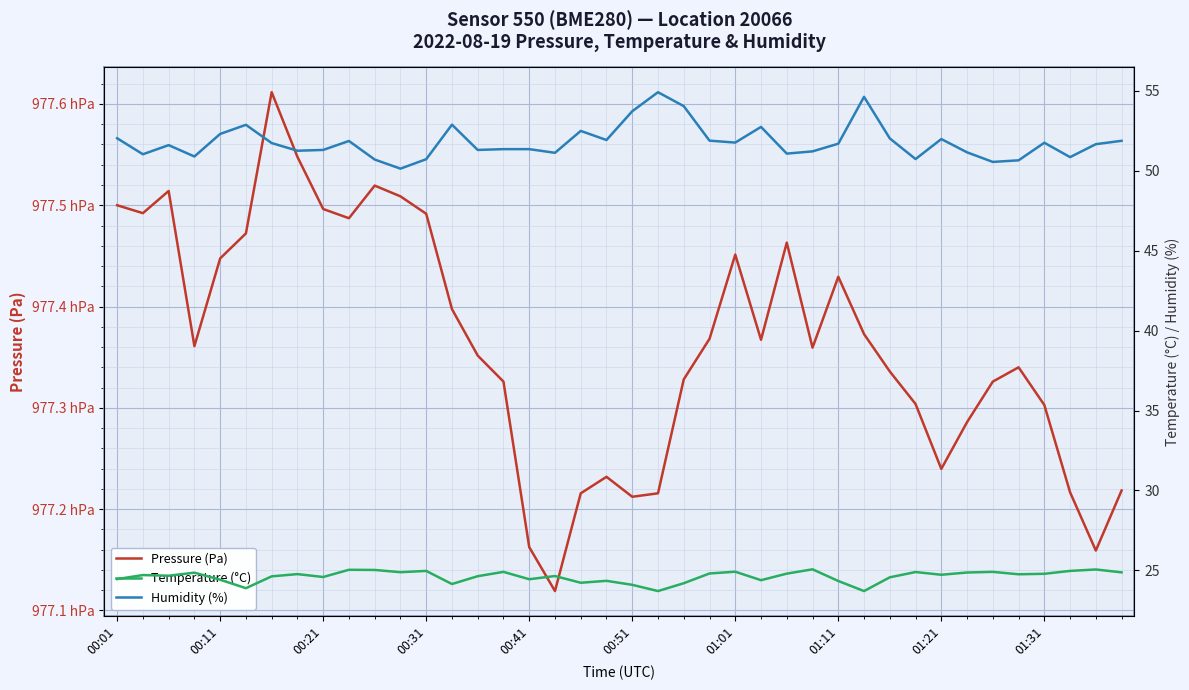

What is the difference between the second highest and minimum values in the Temperature (°C) series?

1.3